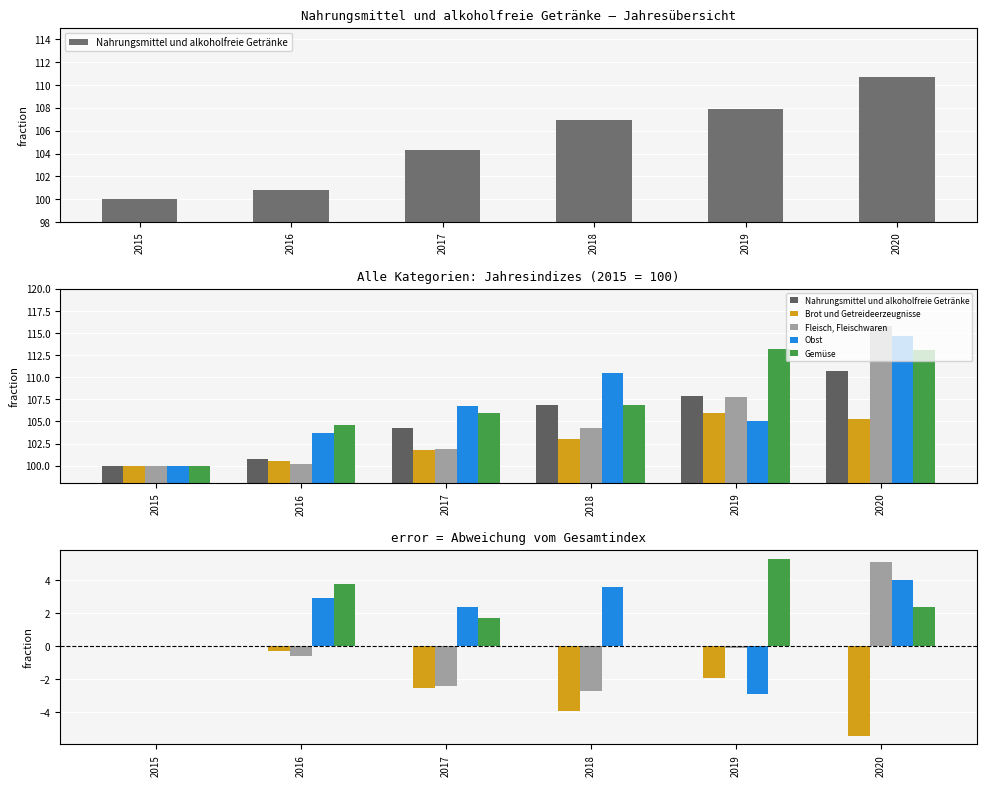

True or false: Brot und Getreideerzeugnisse has a value of -0.7 at 2019.

False